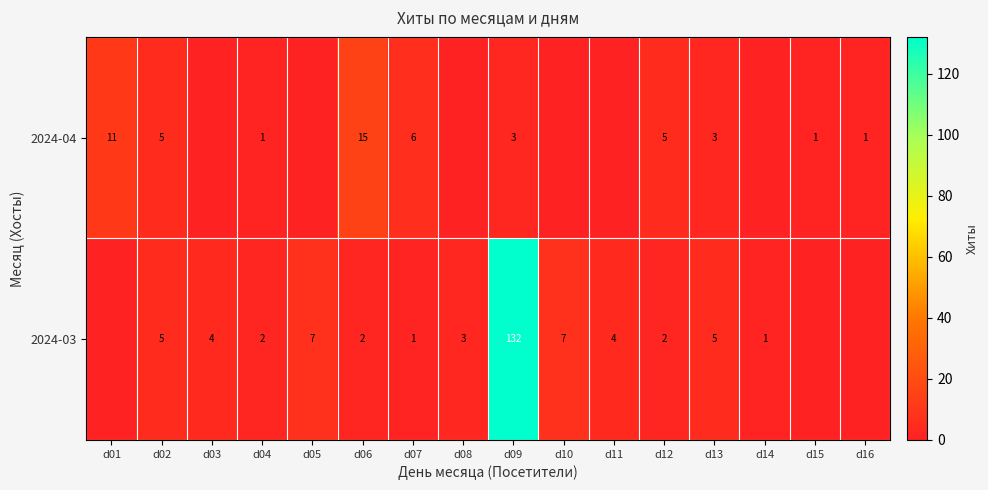

Which series changed the most between d09 and d12?

2024-03